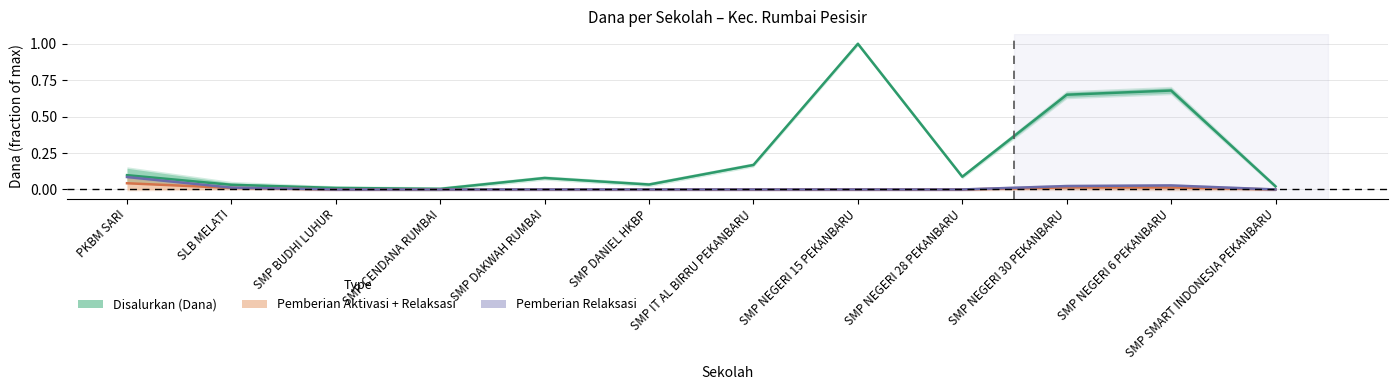

How many Pemberian Relaksasi values are between 0 and 1?

12